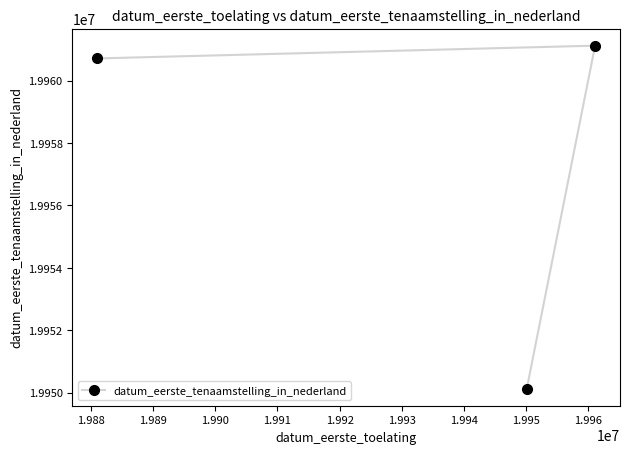

Reading right to left, list all the values displayed in this chart.

19961118	19950126	19960708